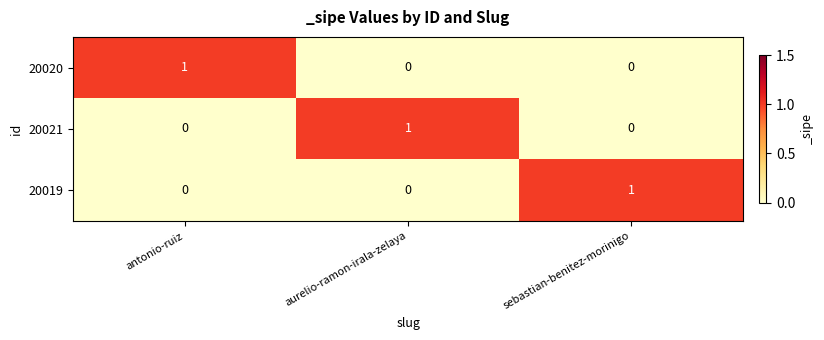

True or false: 20020 has a value of 0 at aurelio-ramon-irala-zelaya.

True